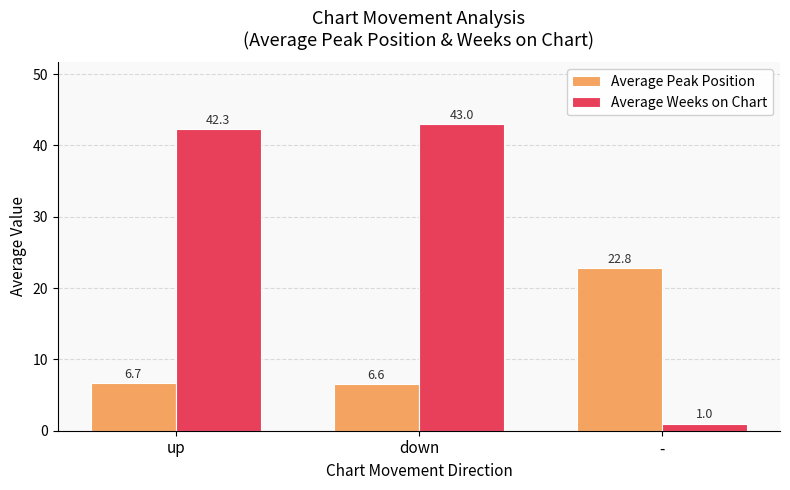

What is the label of the 1st bar from the left?

up